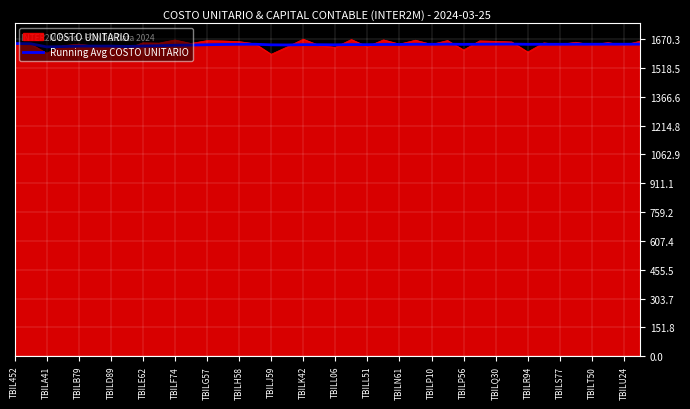

What is the smallest value displayed?

1591.0